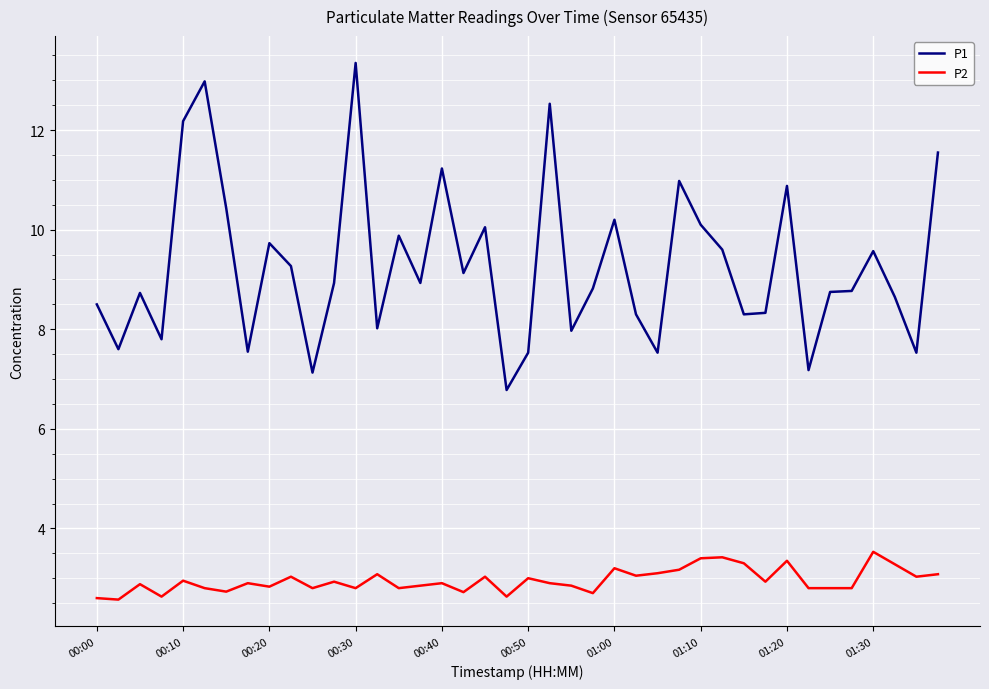

True or false: P1 and P2 cross at least once.

False